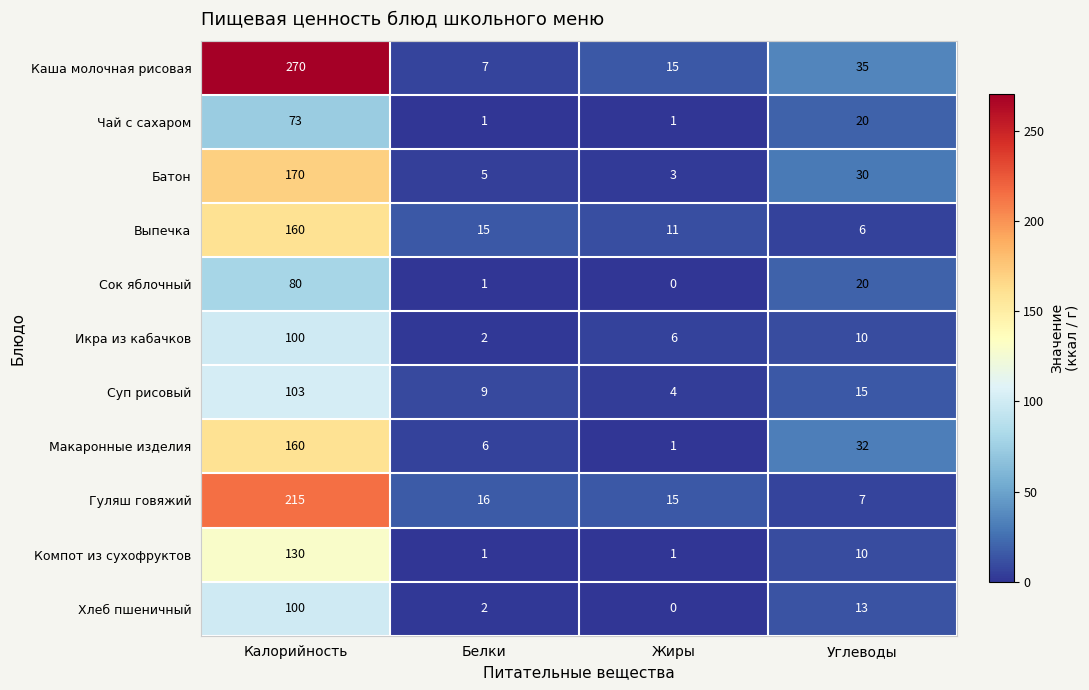

What is the lowest value of the Суп рисовый series?

4